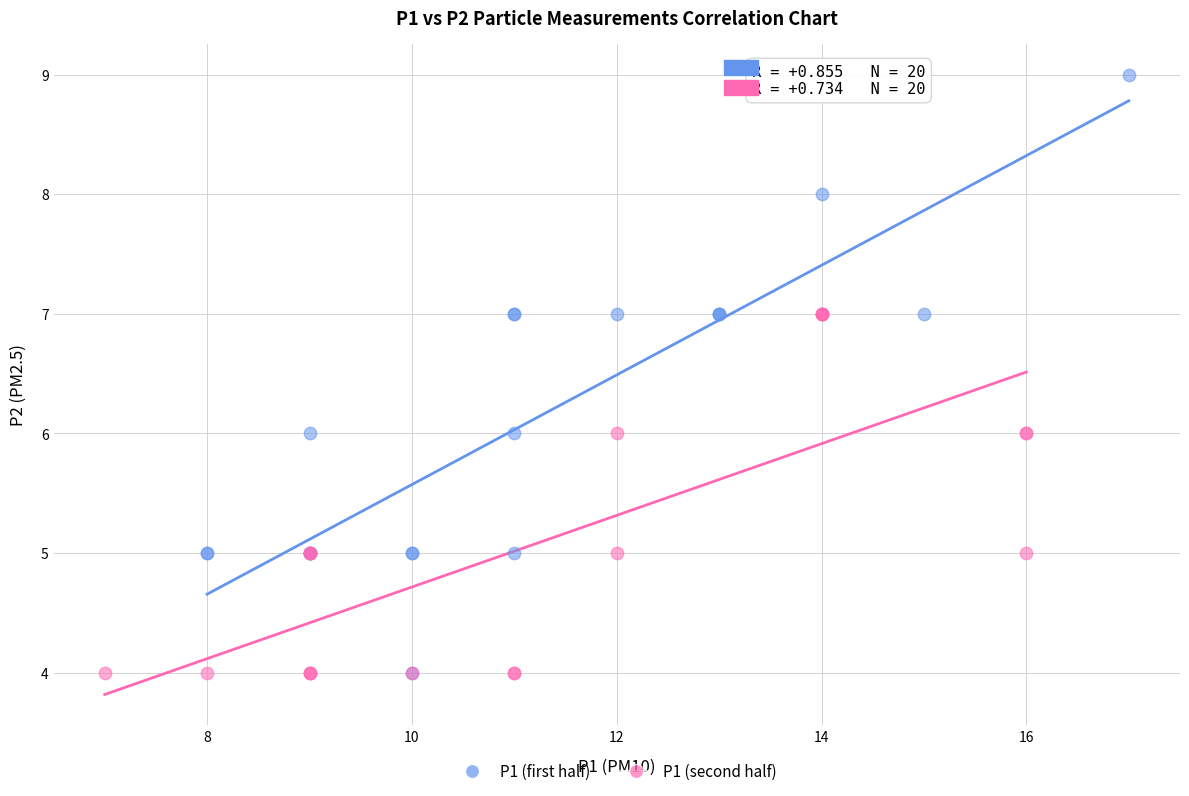

Which series reaches the maximum Y coordinate?

P1 (first half)